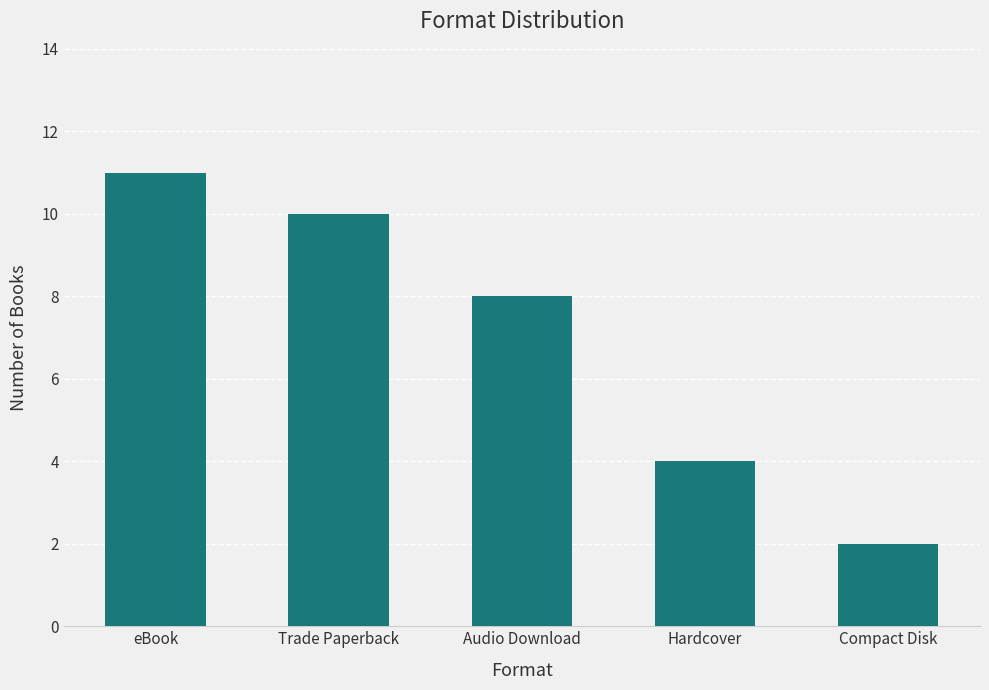

What is the value of the 3rd bar from the left?

8